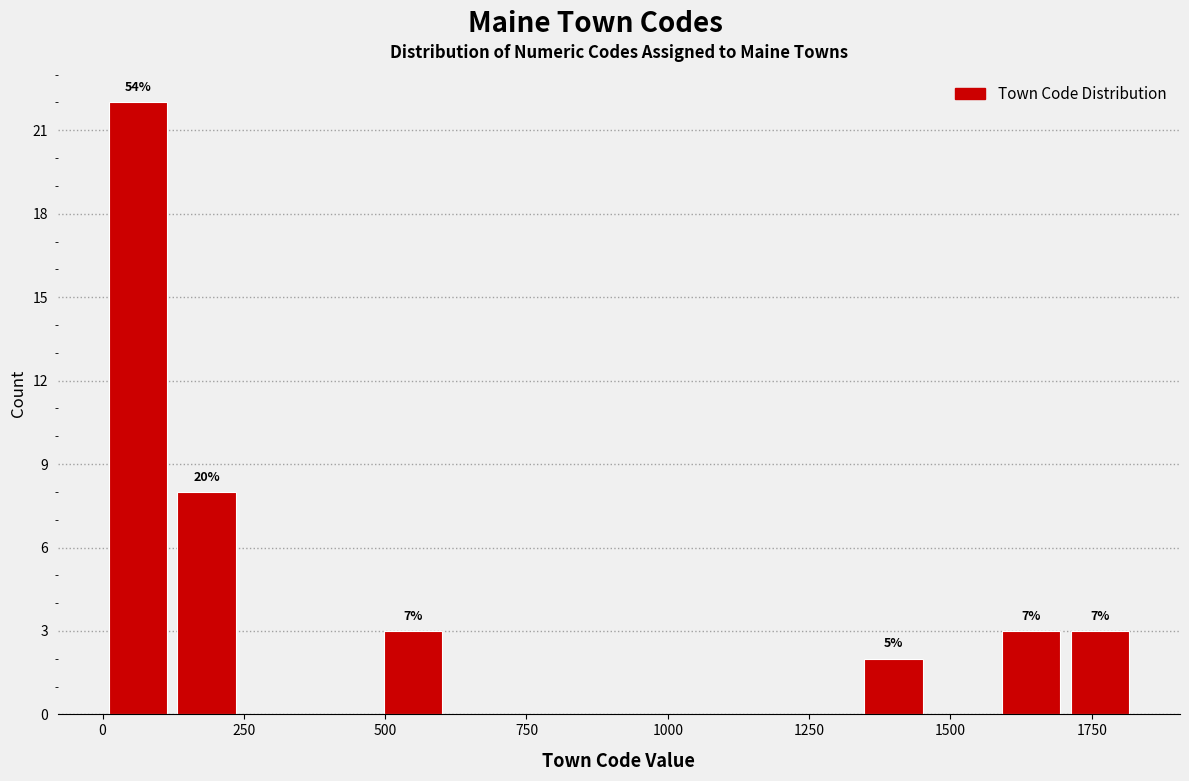

Read against the x-axis, roughly where is the centre of the tallest bar?

50